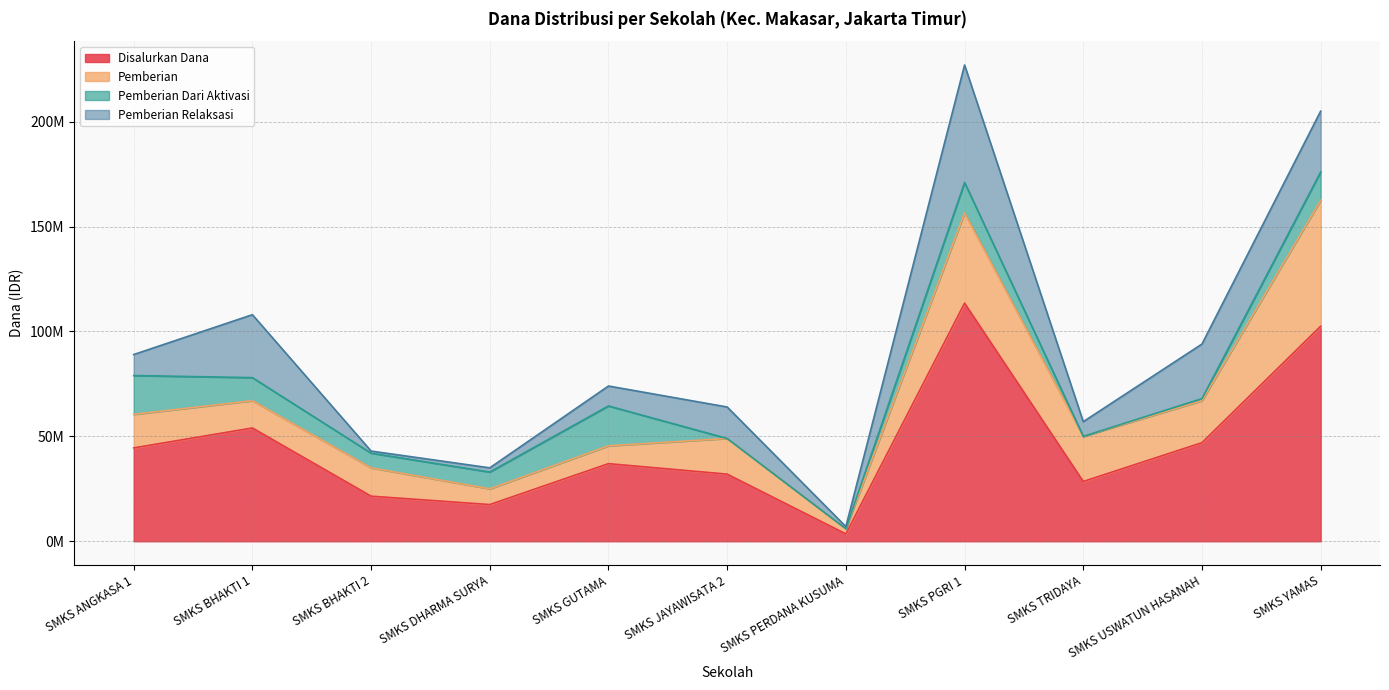

What is the label of the 7th point from the left?

SMKS PERDANA KUSUMA